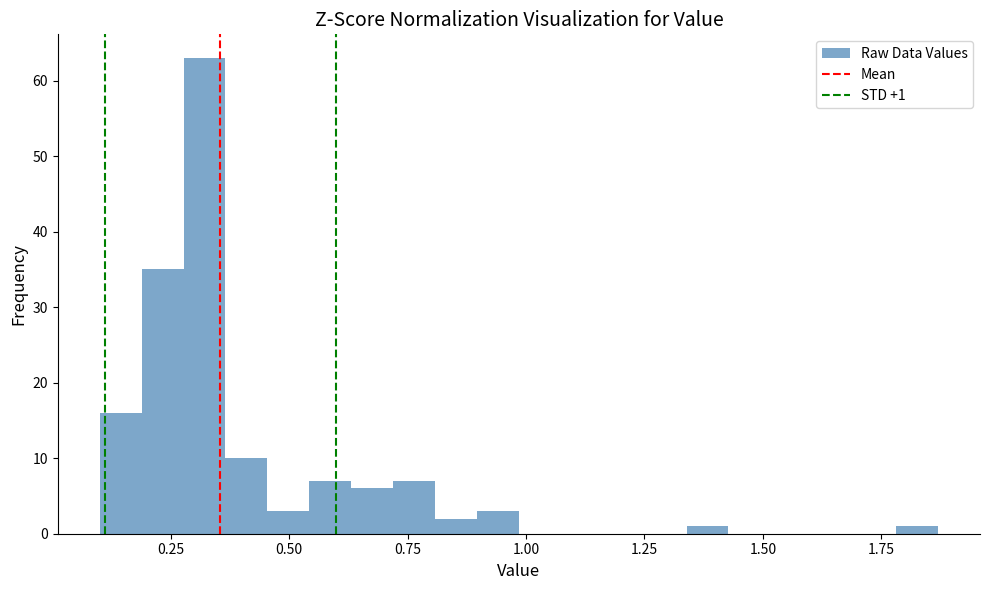

Around what value on the x-axis is the tallest bar? Give the approximate position of its centre, as read against the axis.

0.30